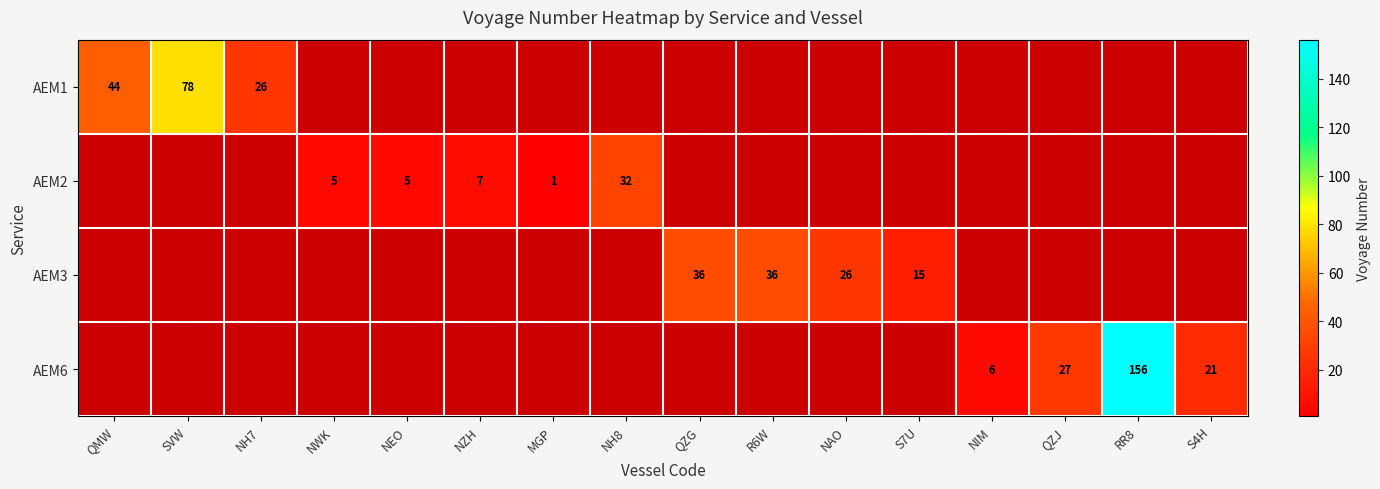

The AEM3 series shows 22 at S7U. True or false?

False